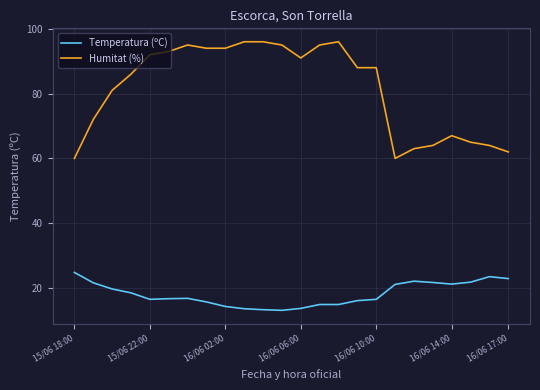

Rank the series by their maximum value, from lowest to highest.

Temperatura (ºC), Humitat (%)